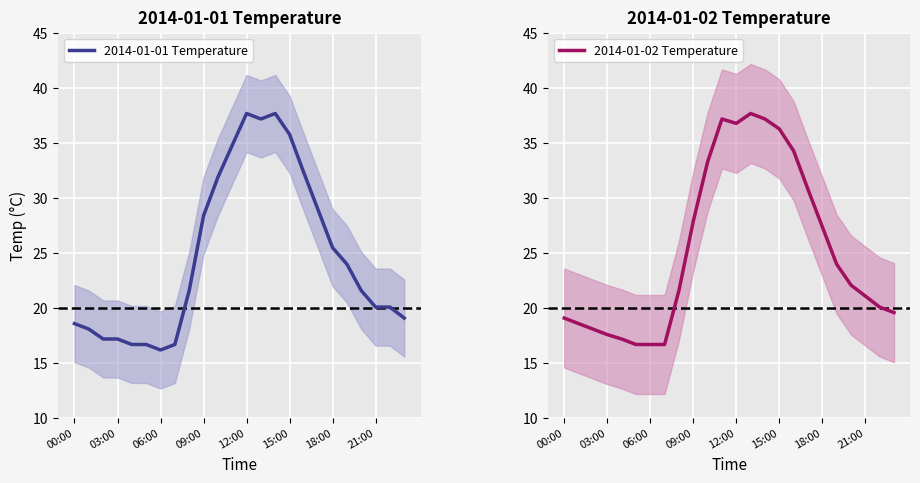

Which series has the largest range (max minus min)?

2014-01-01 Temperature